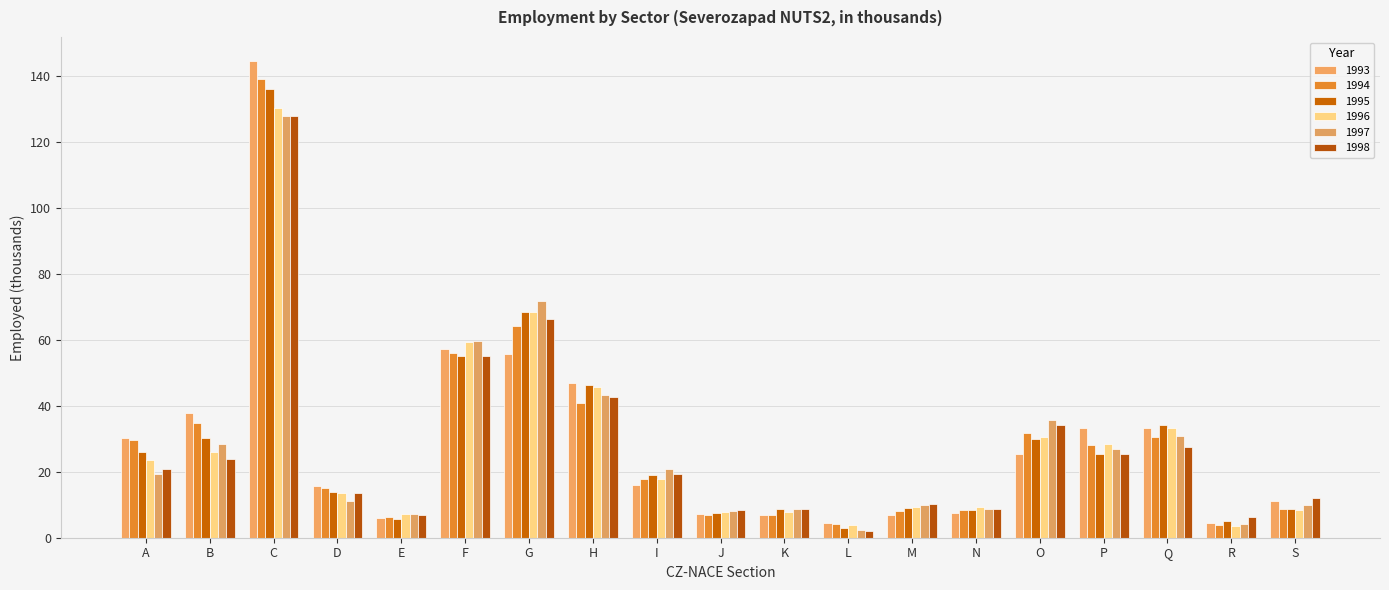

Rank the series at M from lowest to highest value.

1993, 1994, 1995, 1996, 1997, 1998